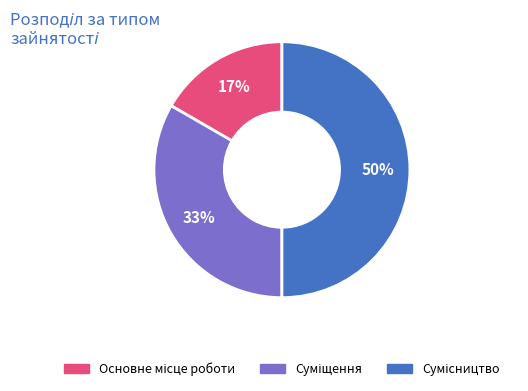

To the nearest percent, what is the difference between the largest and smallest slice percentages?

33%